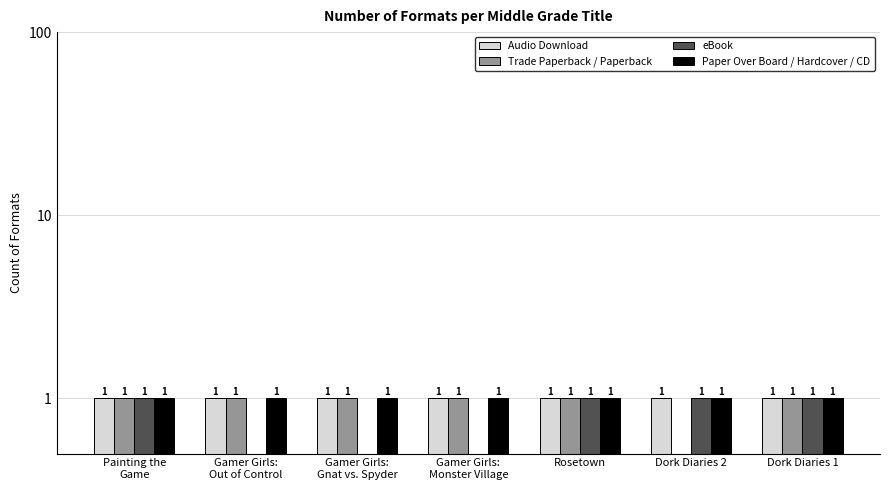

Which category has the highest value in the Paper Over Board / Hardcover / CD series?

Painting the
Game